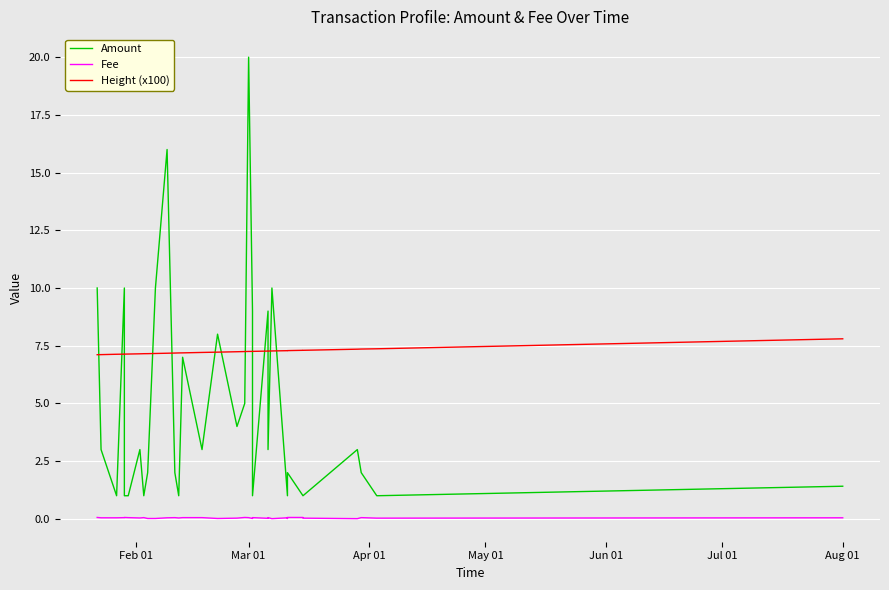

At which category is the sum across all series the highest?

Mar 01